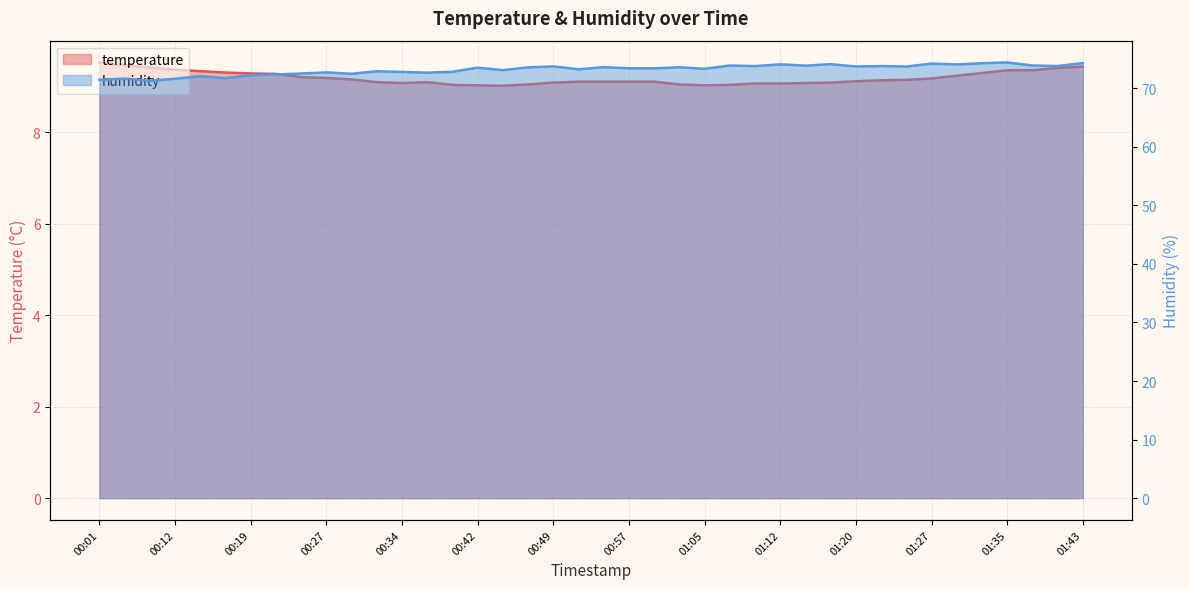

Which series changed the most between 01:35 and 01:43?

humidity